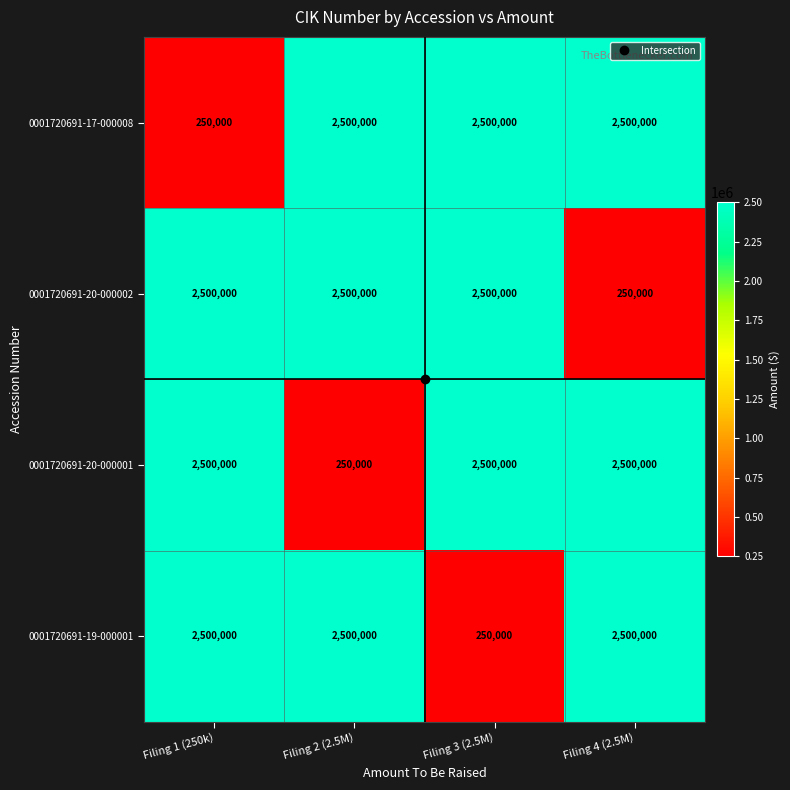

What is the sum of all 0001720691-20-000001 values?

7750000